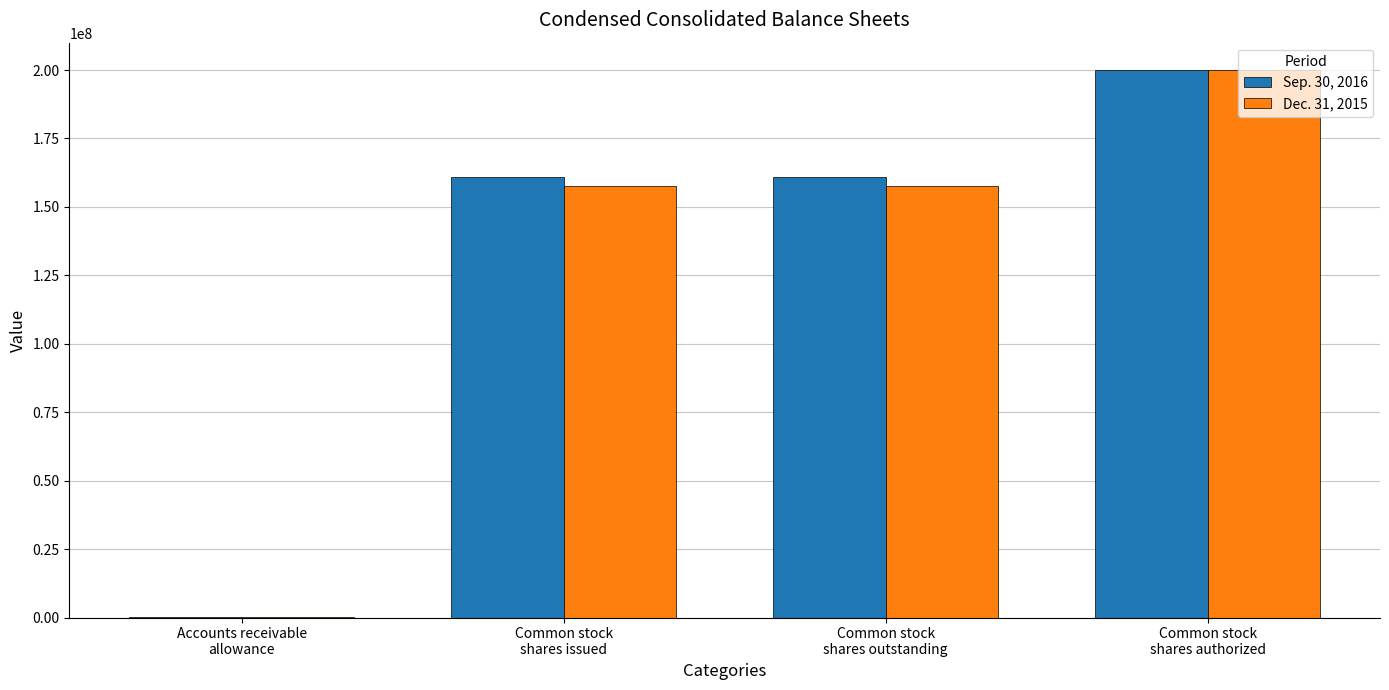

Count the Dec. 31, 2015 values in the range 157543259 to 200000000.

3